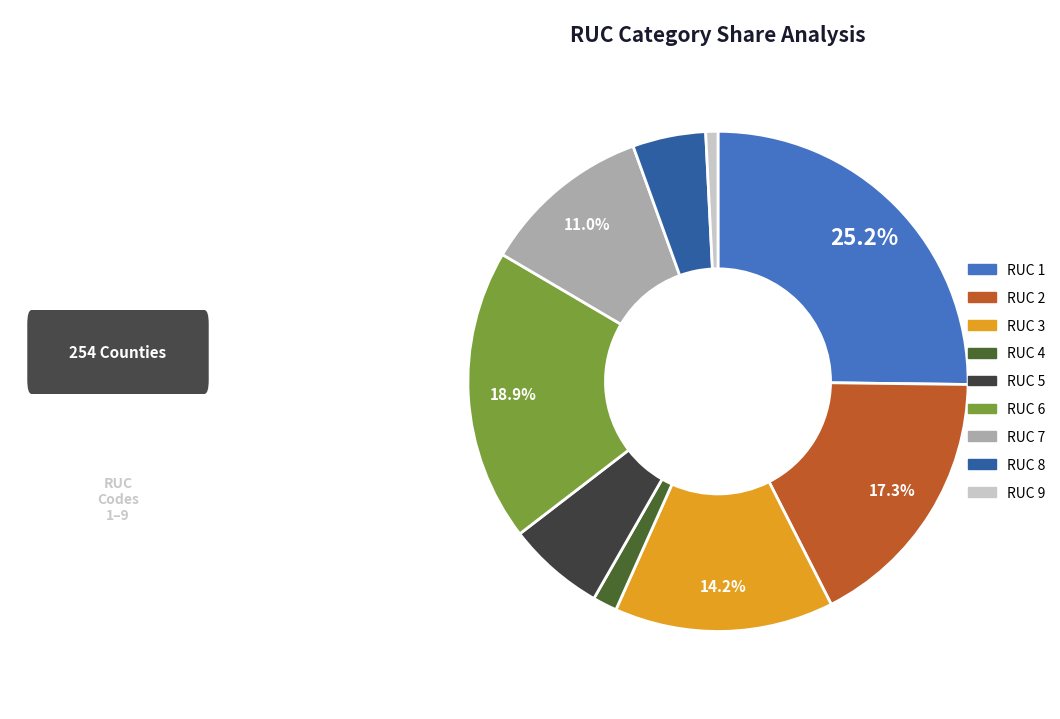

Is RUC 4 the majority of the pie?

No